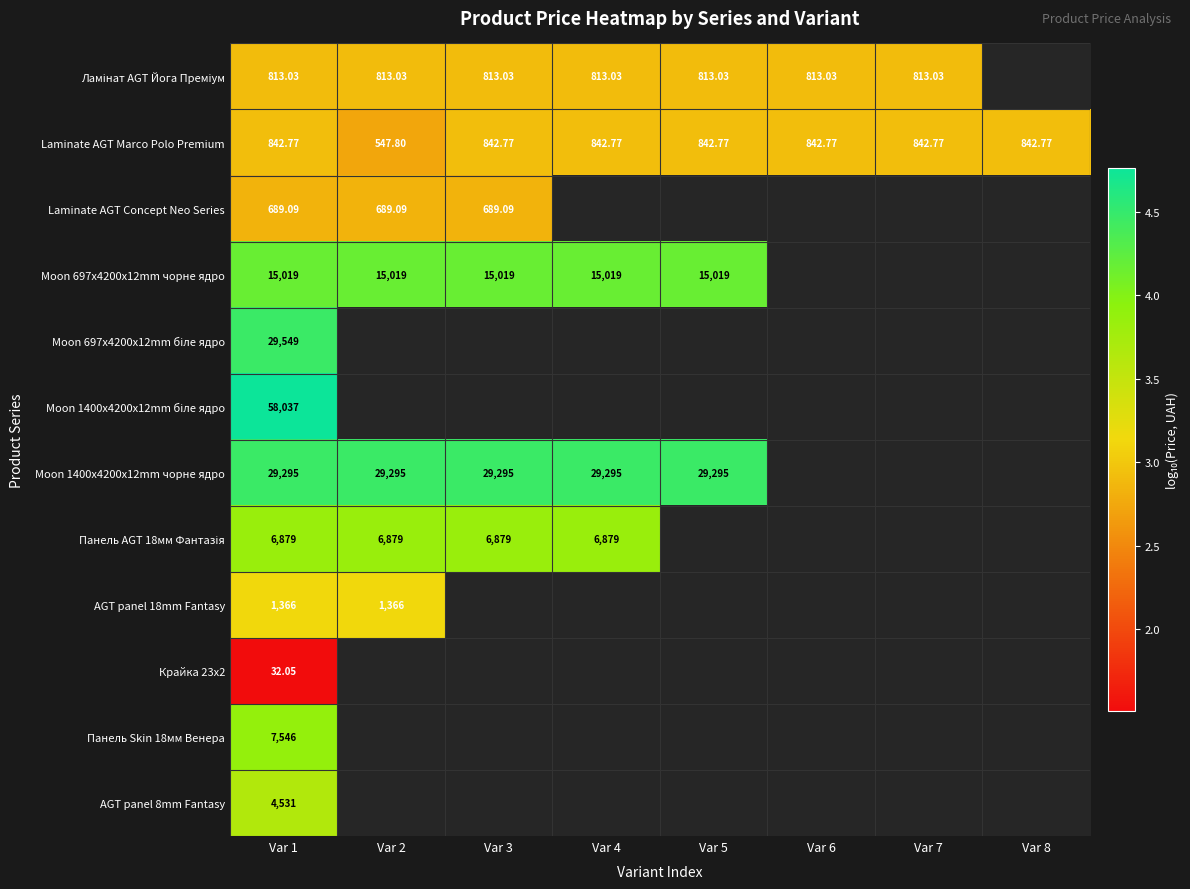

At how many categories does at least one series exceed 3?

5